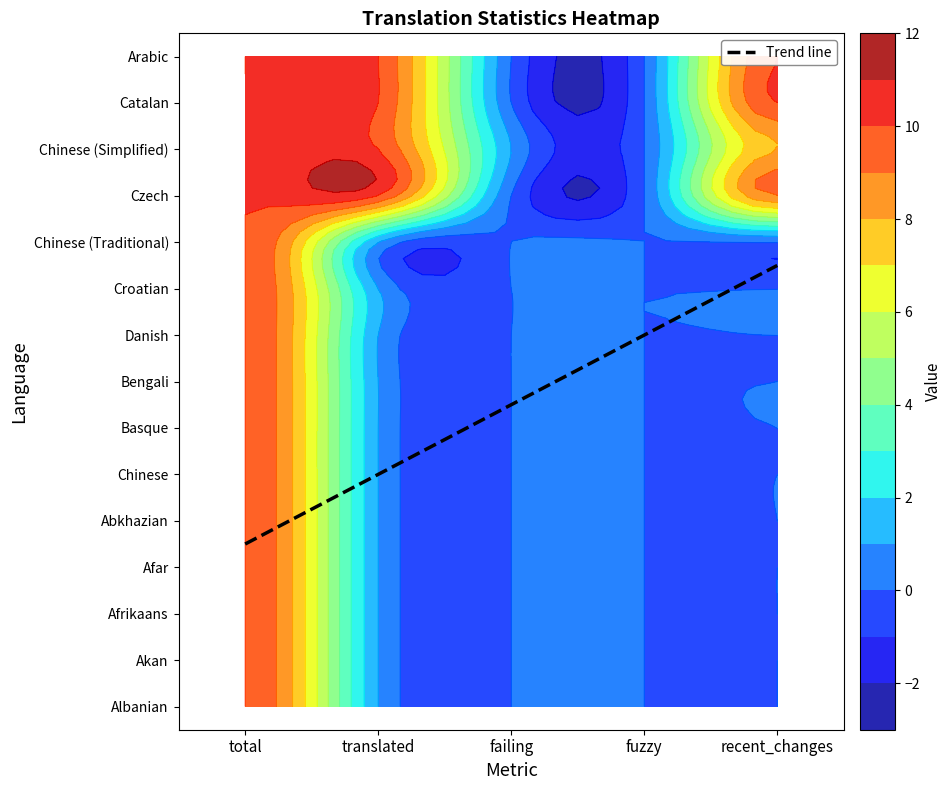

The Abkhazian series shows 0 at failing. True or false?

True